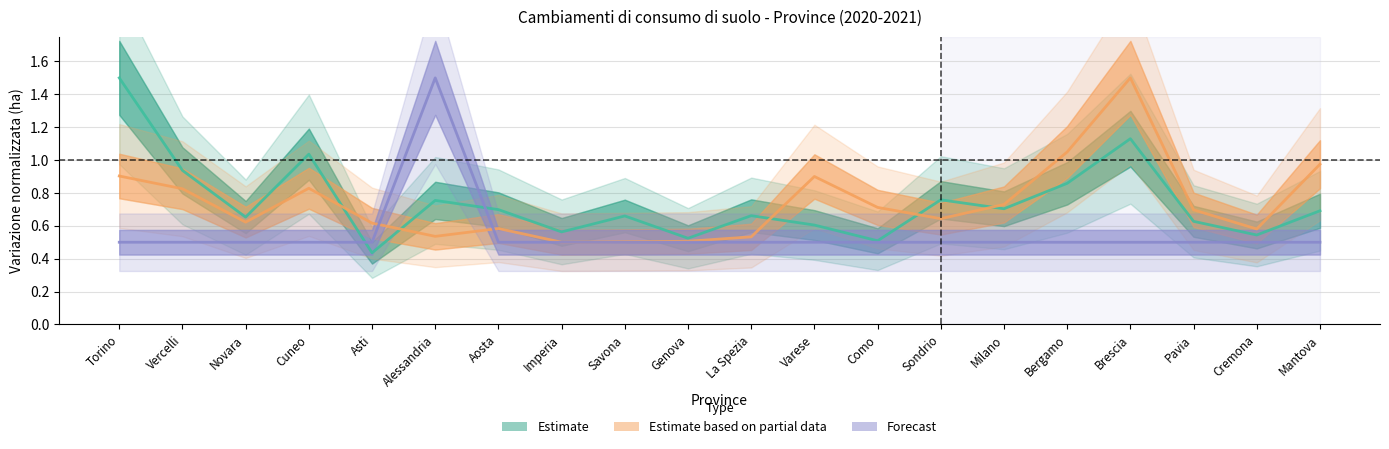

What is the total value across all series at Novara?

1.8